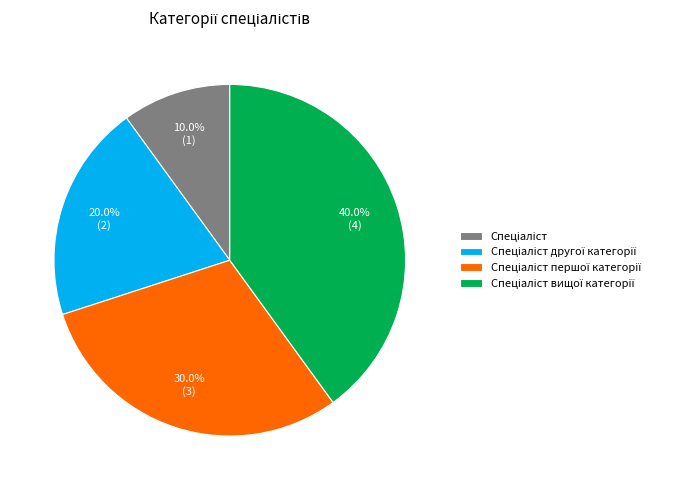

Is there a majority slice in this chart?

No